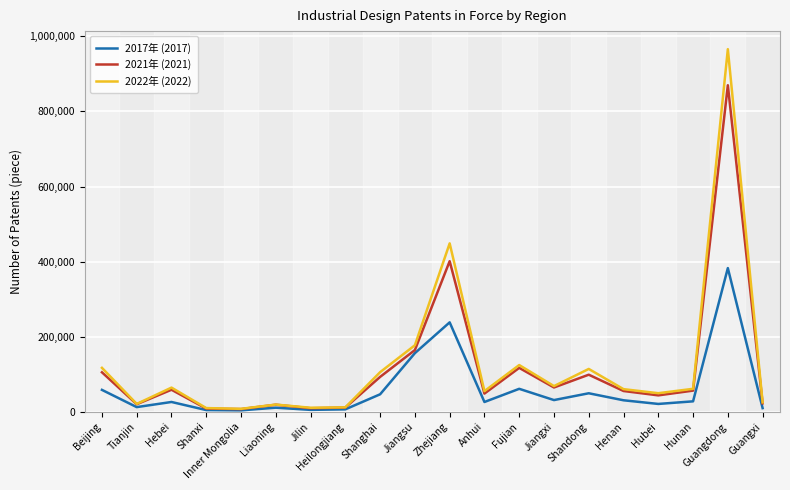

What is the spread (max minus min) of values at Henan?

29647